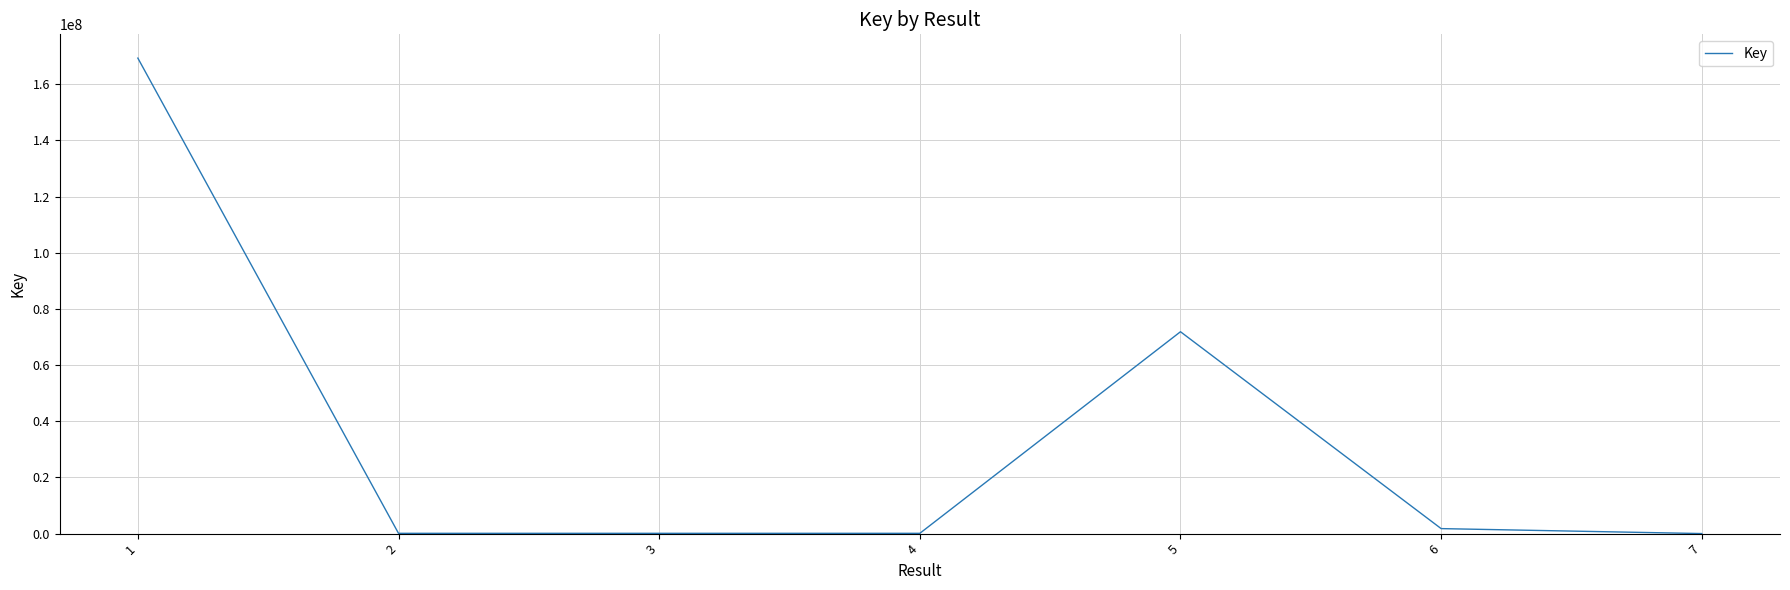

What is the average value?

34741503